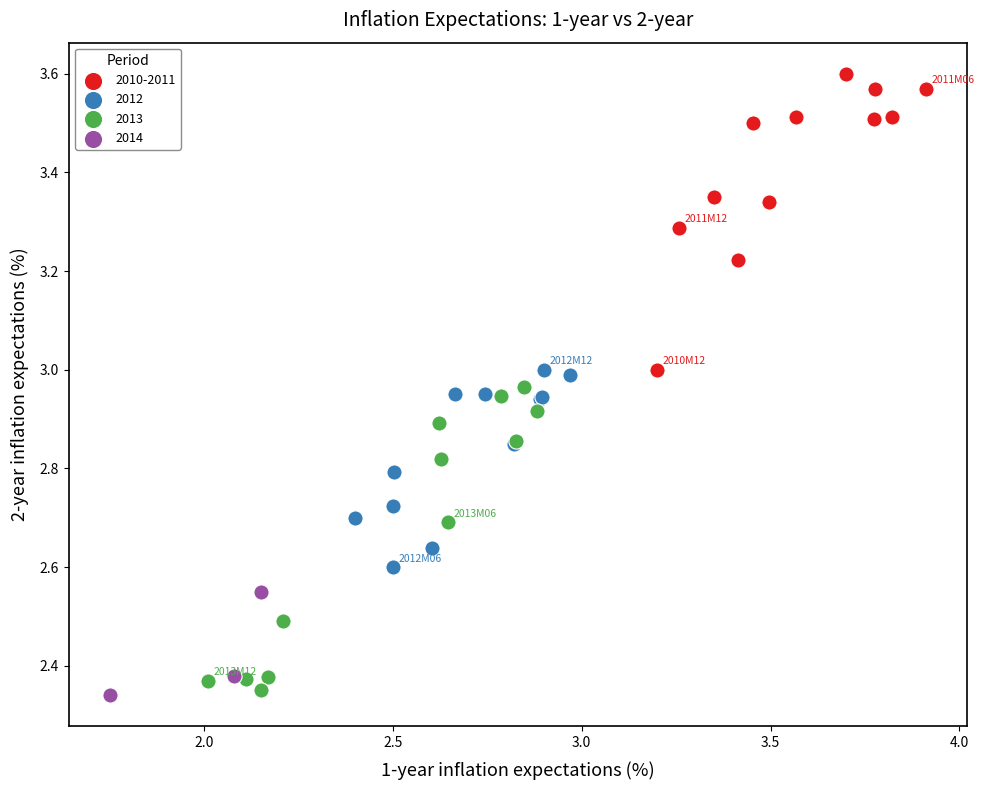

Which series reaches the maximum Y coordinate?

2010-2011